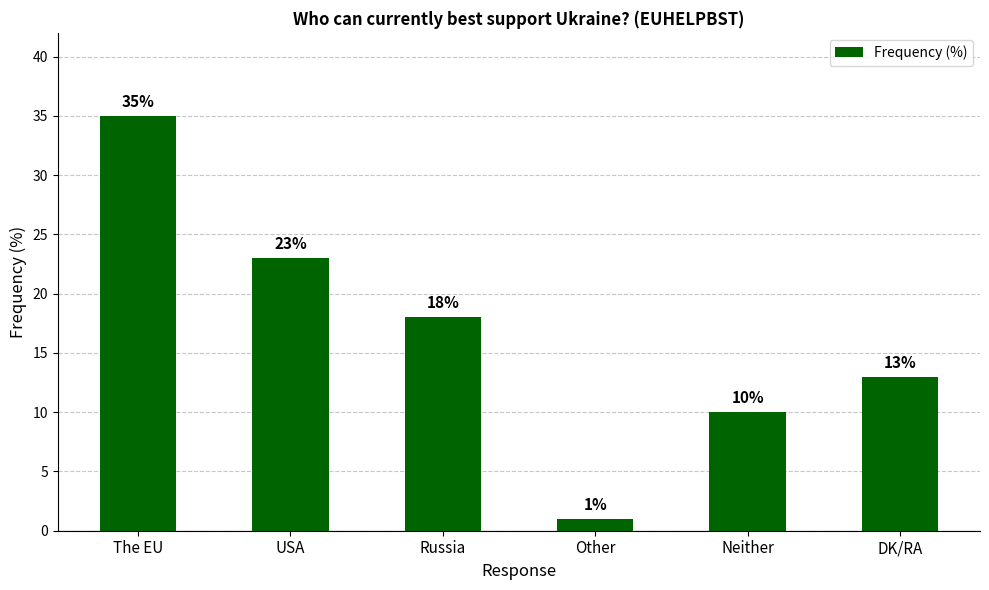

Between The EU and Russia, which is larger?

The EU